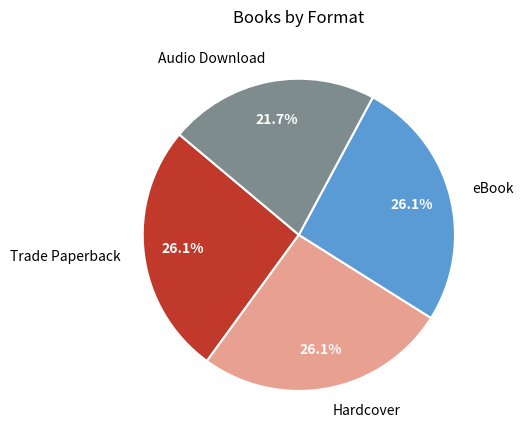

Is it true that Trade Paperback is 26% of the pie?

True